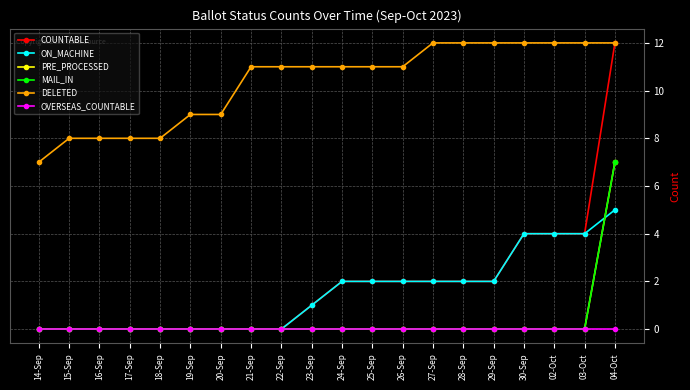

At how many categories does at least one series exceed 1?

20